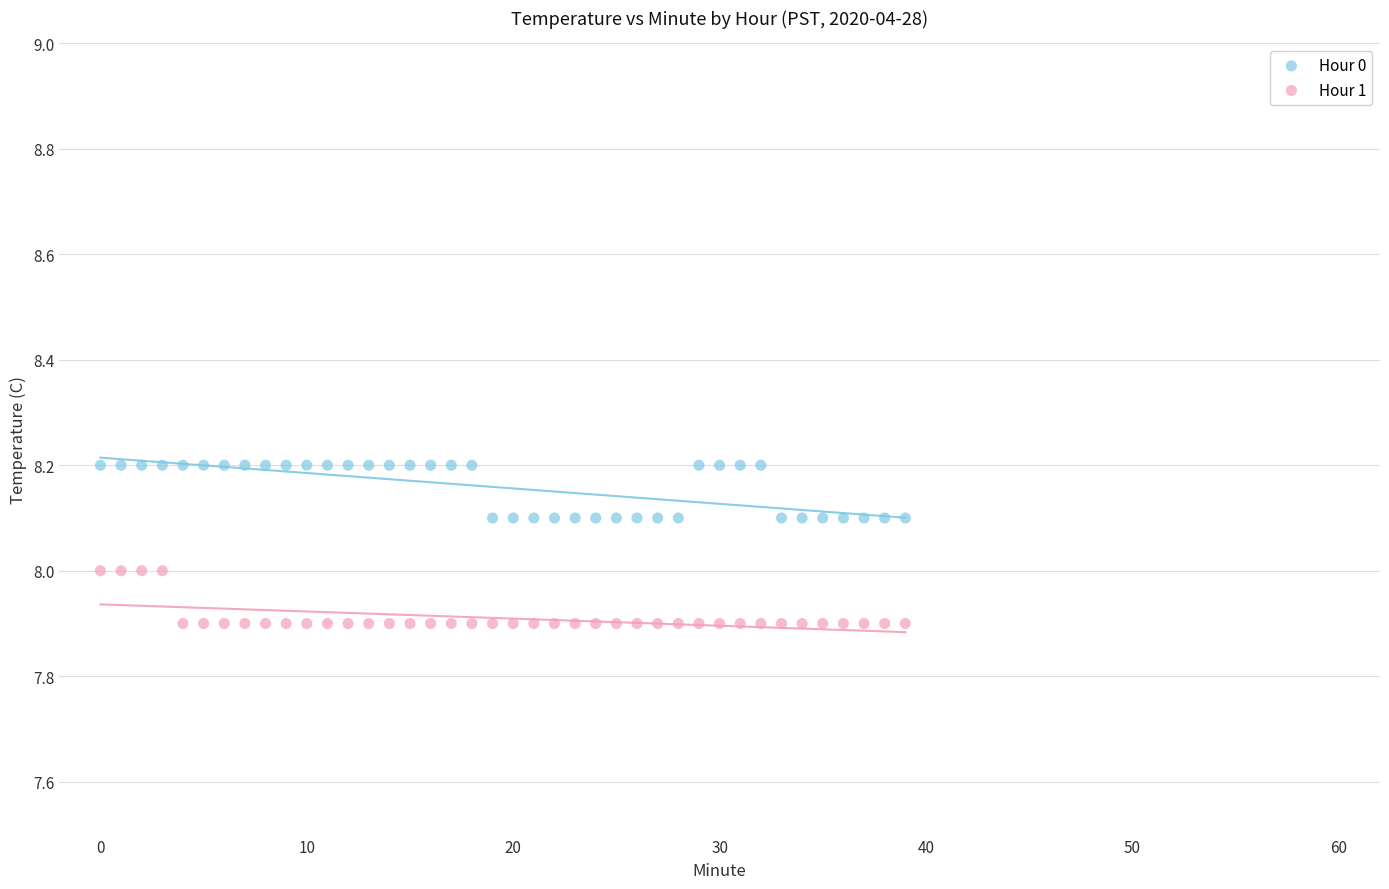

Across all data points, what is the range of Y values (max minus min)?

0.3